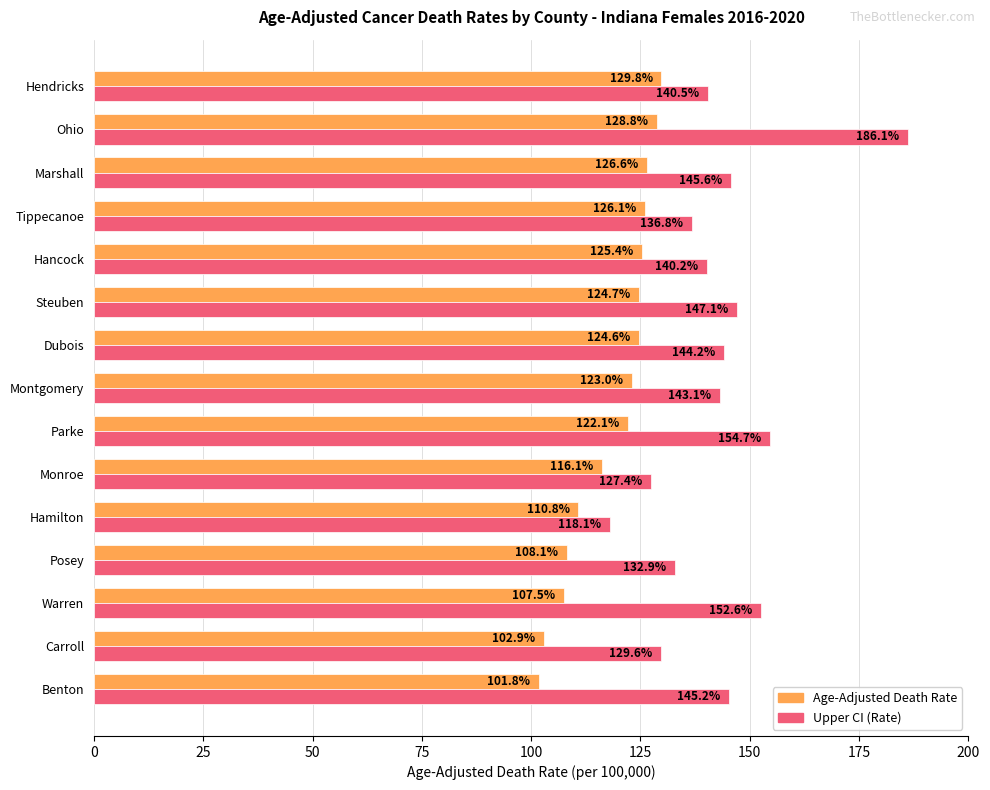

Rank the categories by Upper CI (Rate) value from lowest to highest.

Hamilton, Monroe, Carroll, Posey, Tippecanoe, Hancock, Hendricks, Montgomery, Dubois, Benton, Marshall, Steuben, Warren, Parke, Ohio